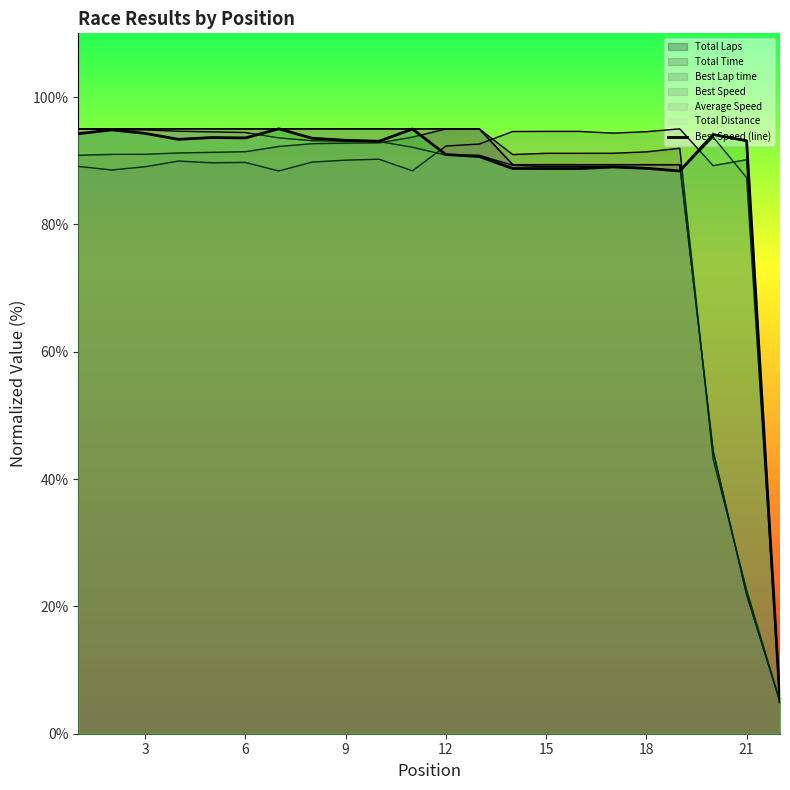

What is the difference between the maximum and minimum values?

90.0